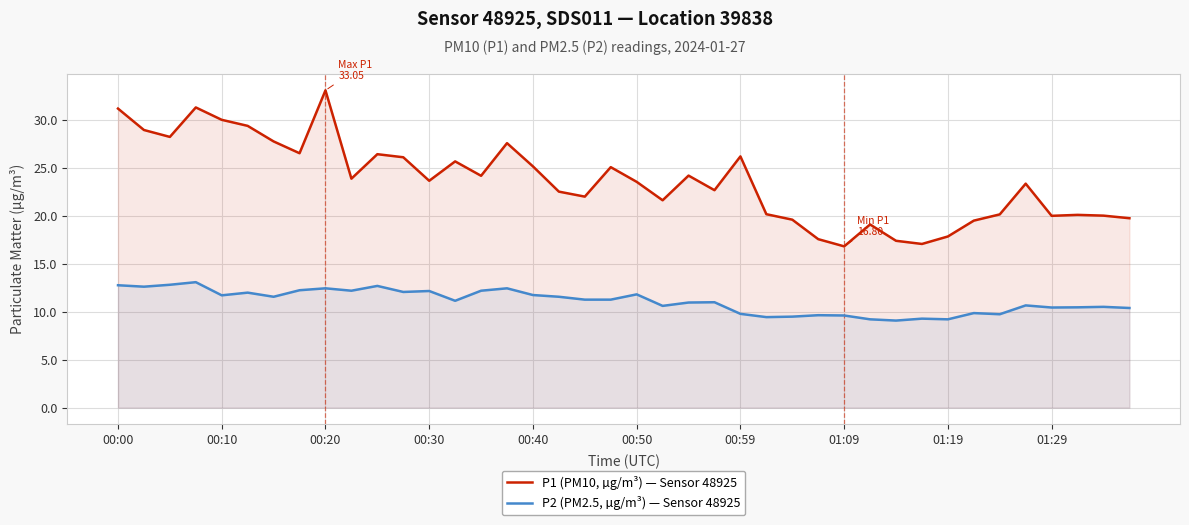

What is the minimum value for P1 (PM10, µg/m³) — Sensor 48925?

16.8